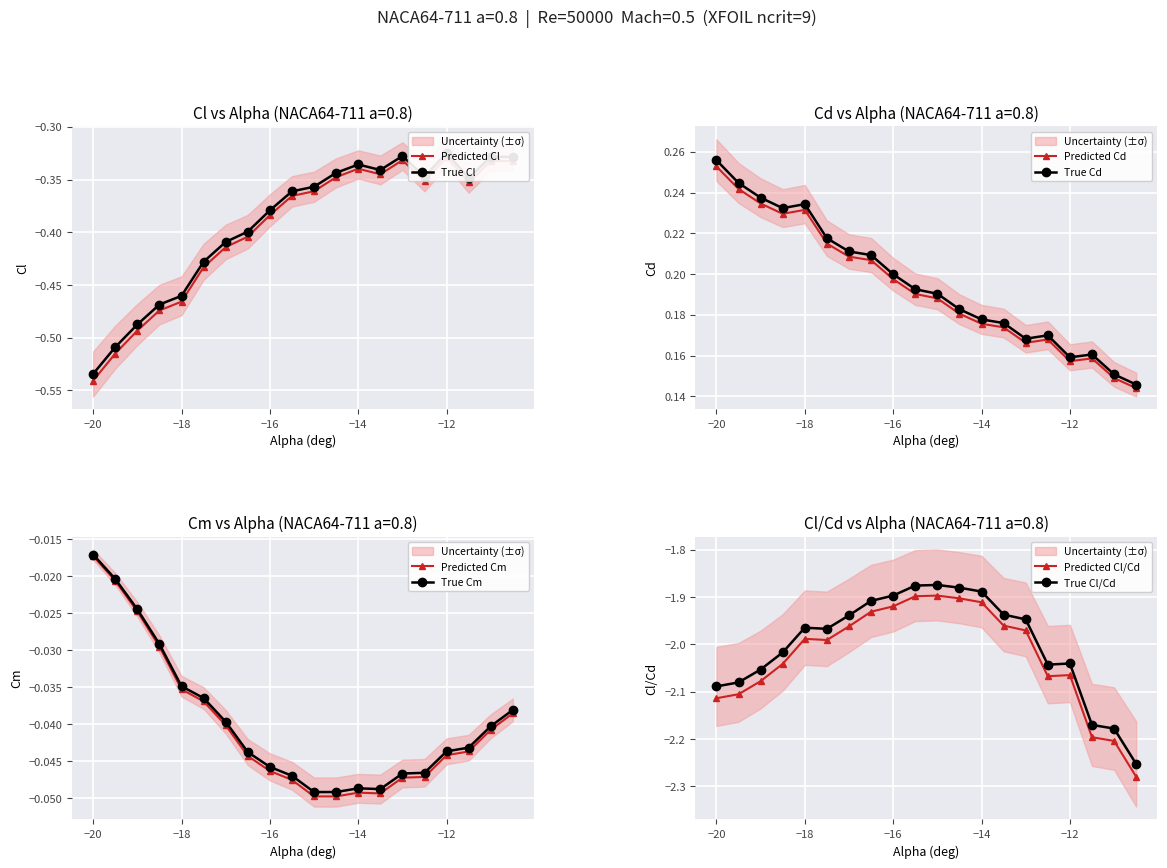

What is the sum of all Cd values?

3.9